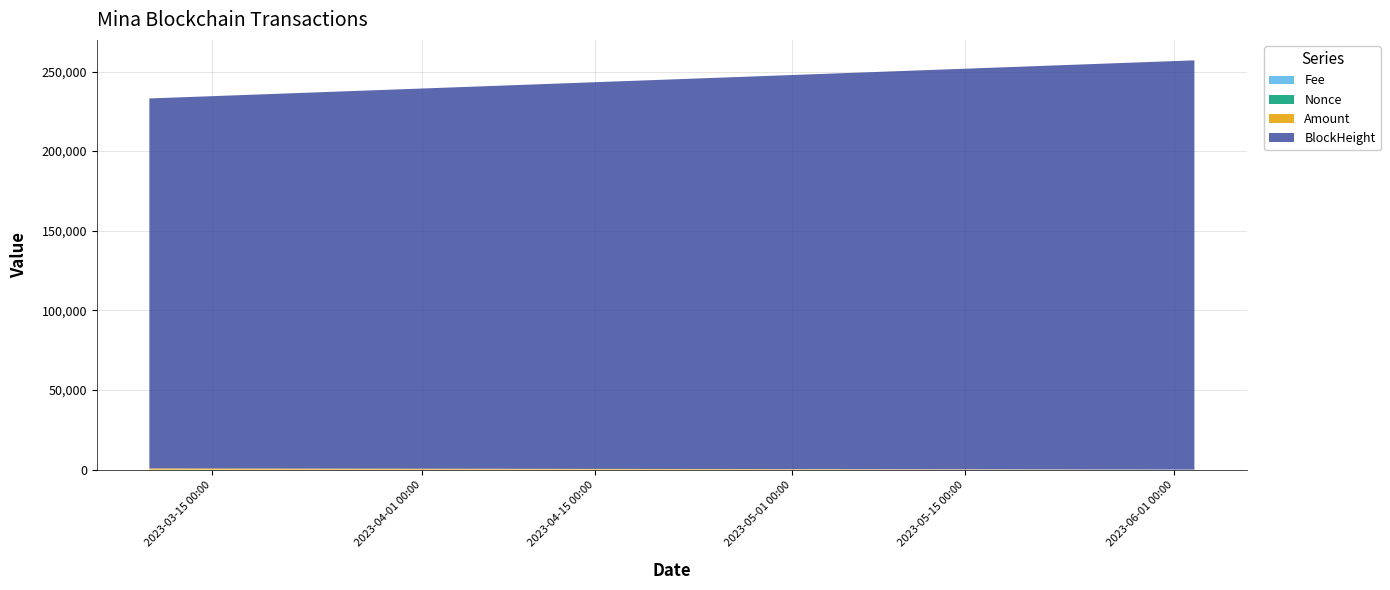

Reading left to right, transcribe all the data shown in this chart.

Amount: 766.7	765.6	10.4	10.3
BlockHeight: 232312.0	232319.0	256990.0	256996.0
Nonce: 2.0	0.0	3.0	1.0
Fee: 0.0	0.1	0.0	0.1